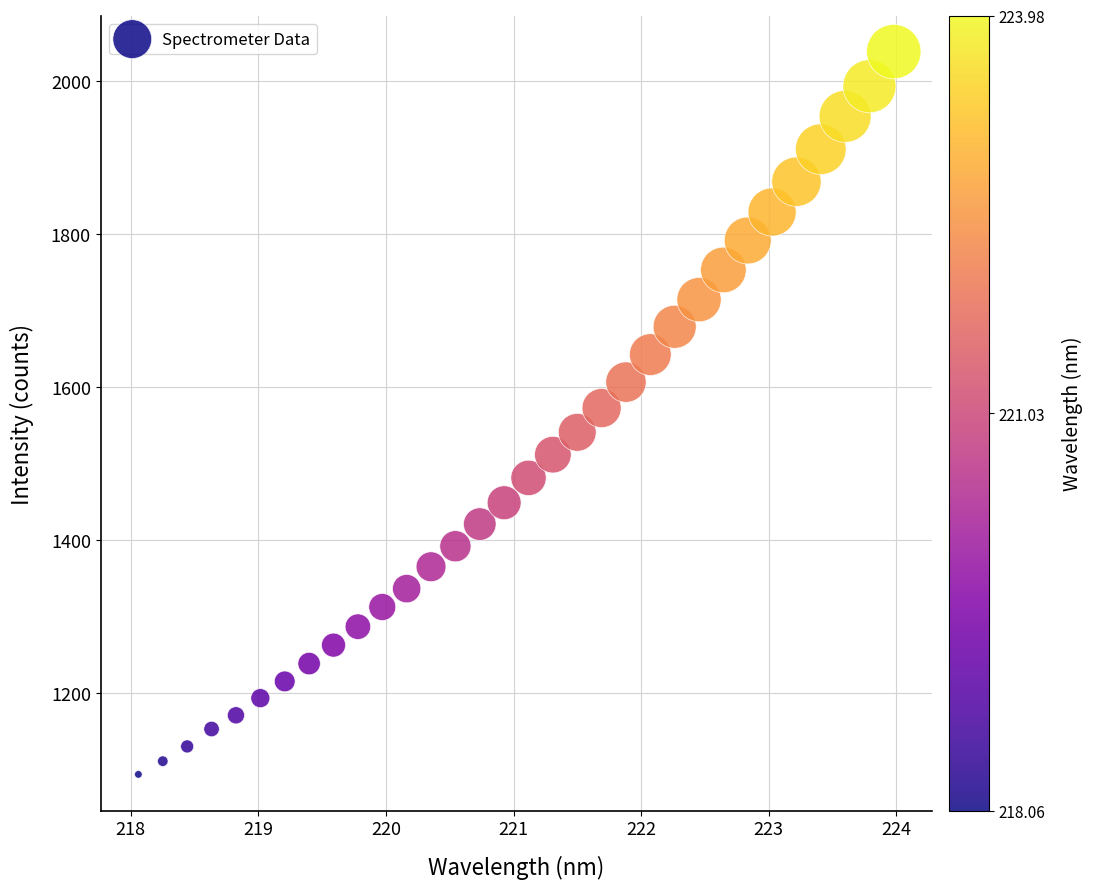

What is the range of Y values (max minus min)?

944.5